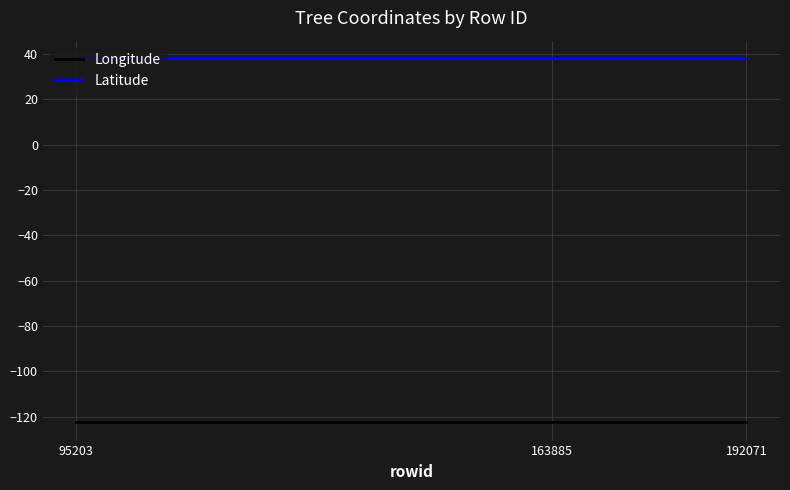

What is the total value across all series at 95203?

-84.7